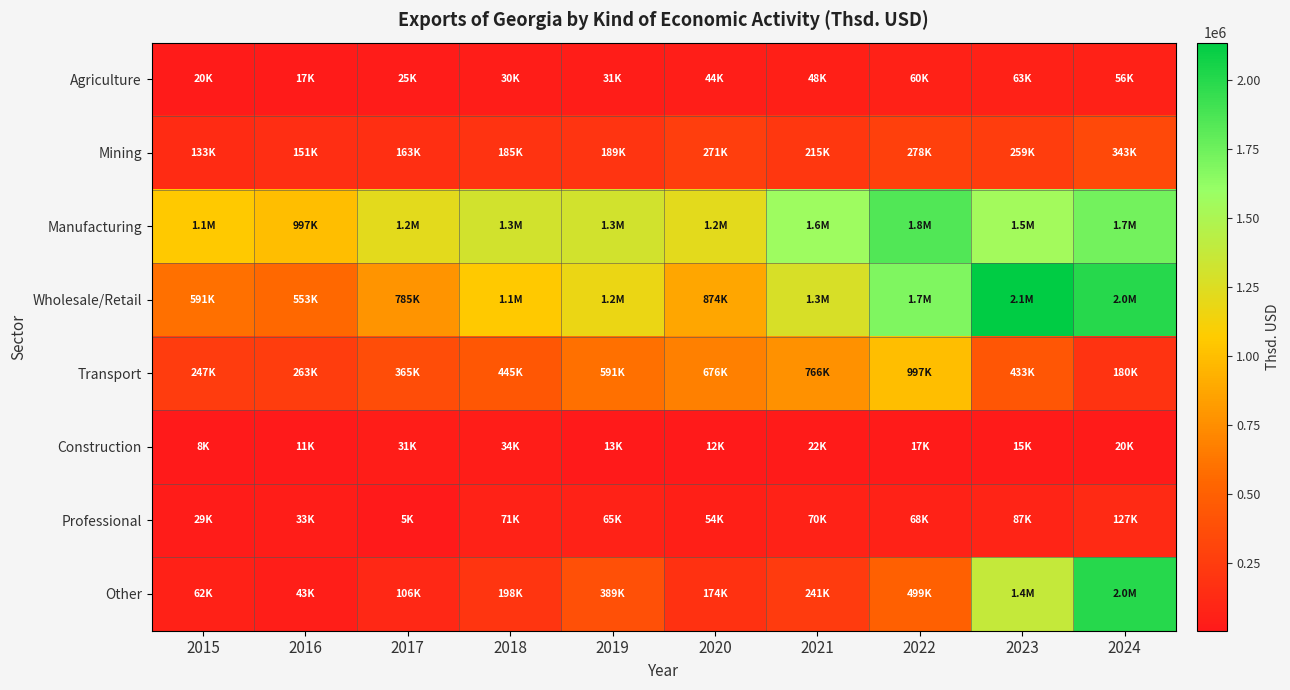

What is the spread (max minus min) of values at 2023?

2119577.6